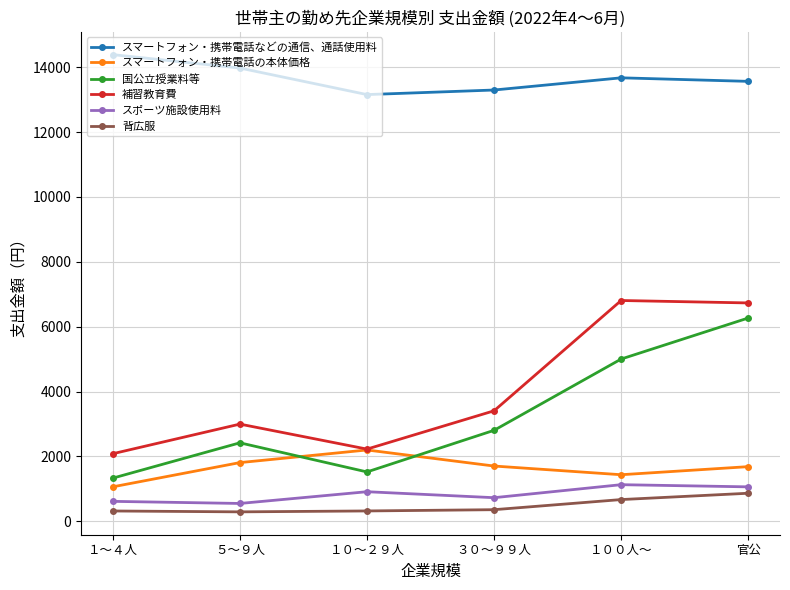

The スマートフォン・携帯電話の本体価格 series shows 1683 at 官公. True or false?

True